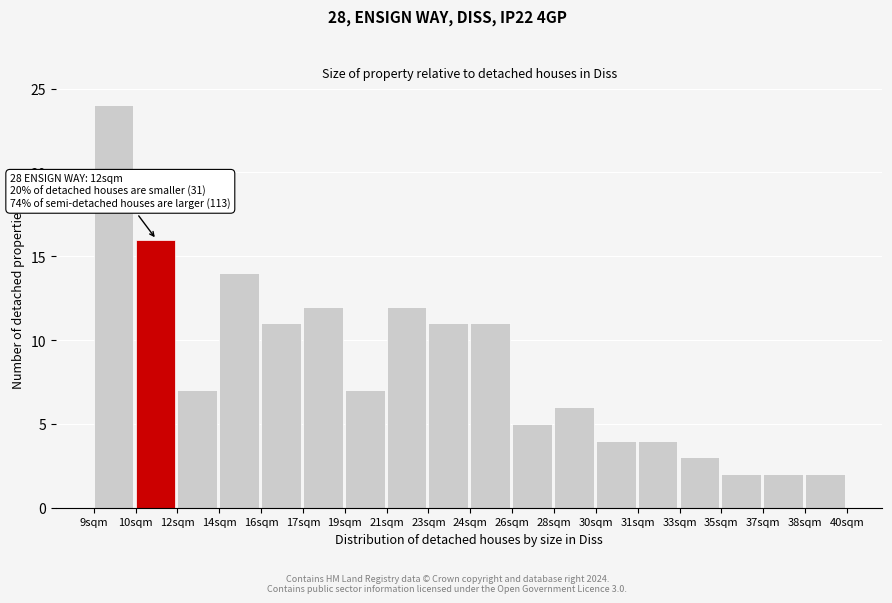

Reading left to right, extract all data points from this chart.

24	16	7	14	11	12	7	12	11	11	5	6	4	4	3	2	2	2